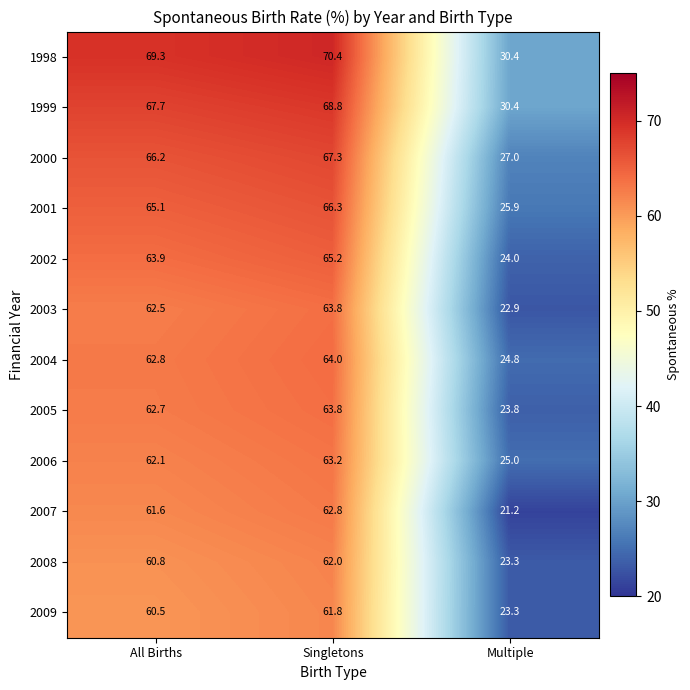

What is the sum of all 2008 values?

146.1